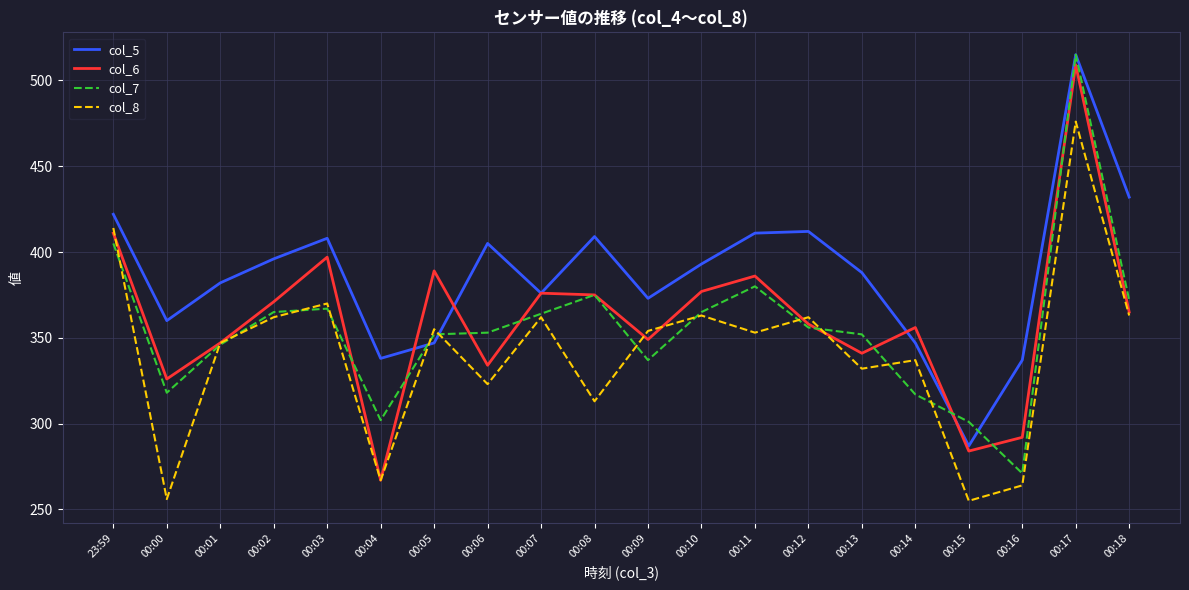

At which label does col_7 first exceed 356?

23:59